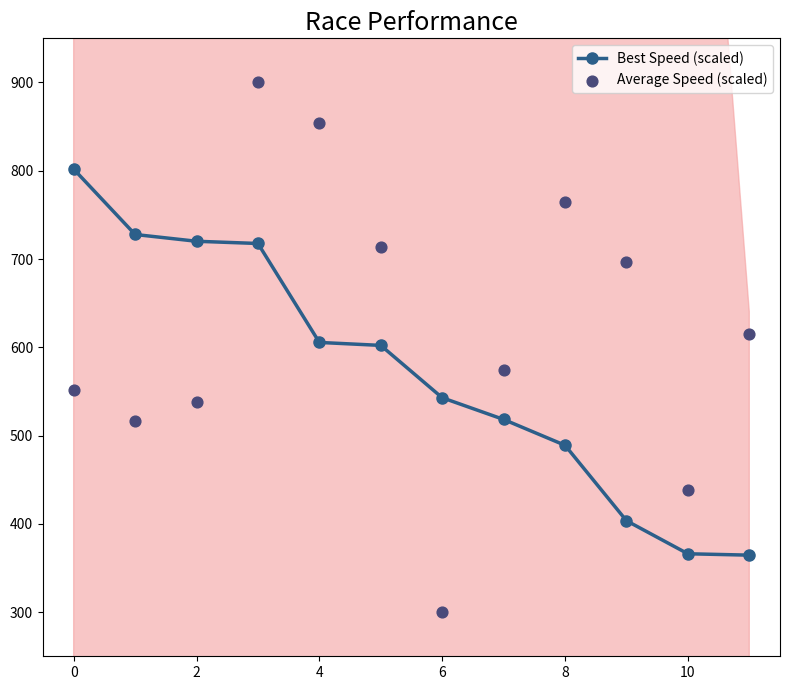

Which series has the largest total across all categories?

Average Speed (scaled)